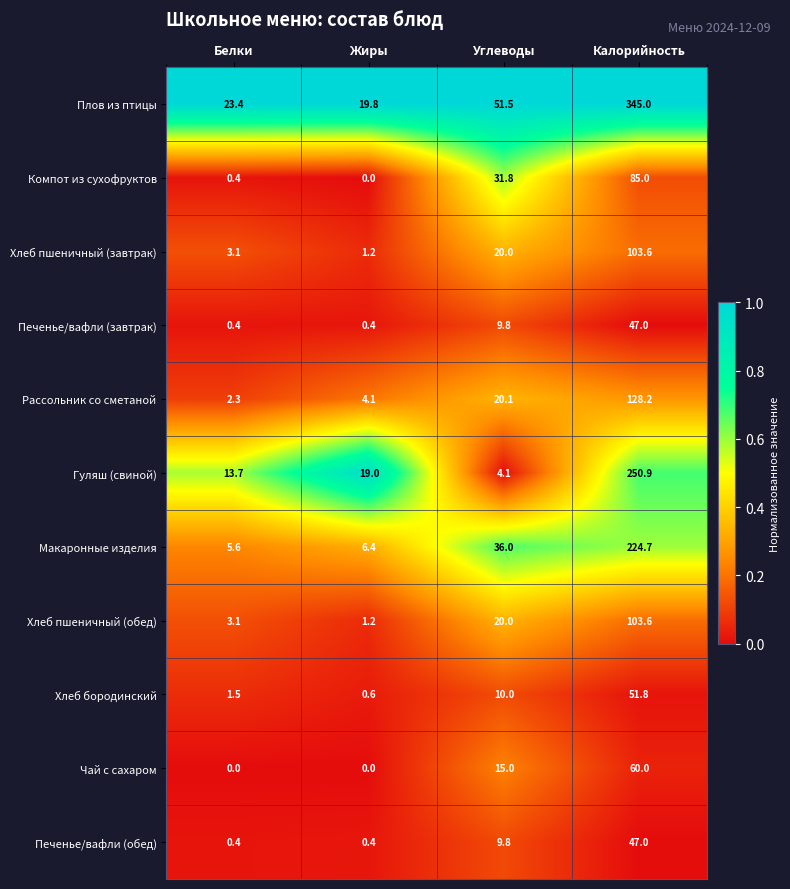

Which series has the largest total across all categories?

Плов из птицы